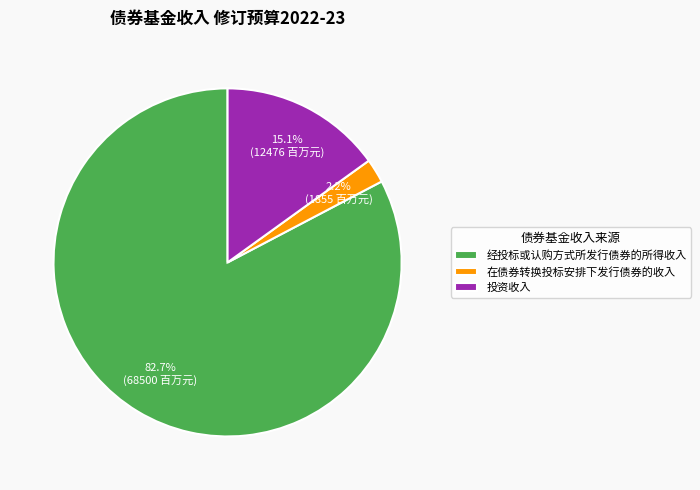

Count the number of slices in the pie.

3